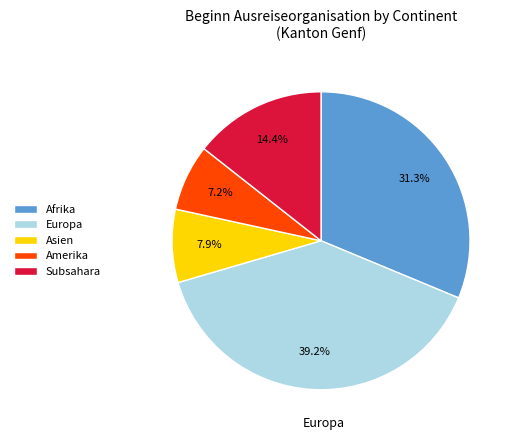

Rank the categories by value from lowest to highest.

Amerika, Asien, Subsahara, Afrika, Europa